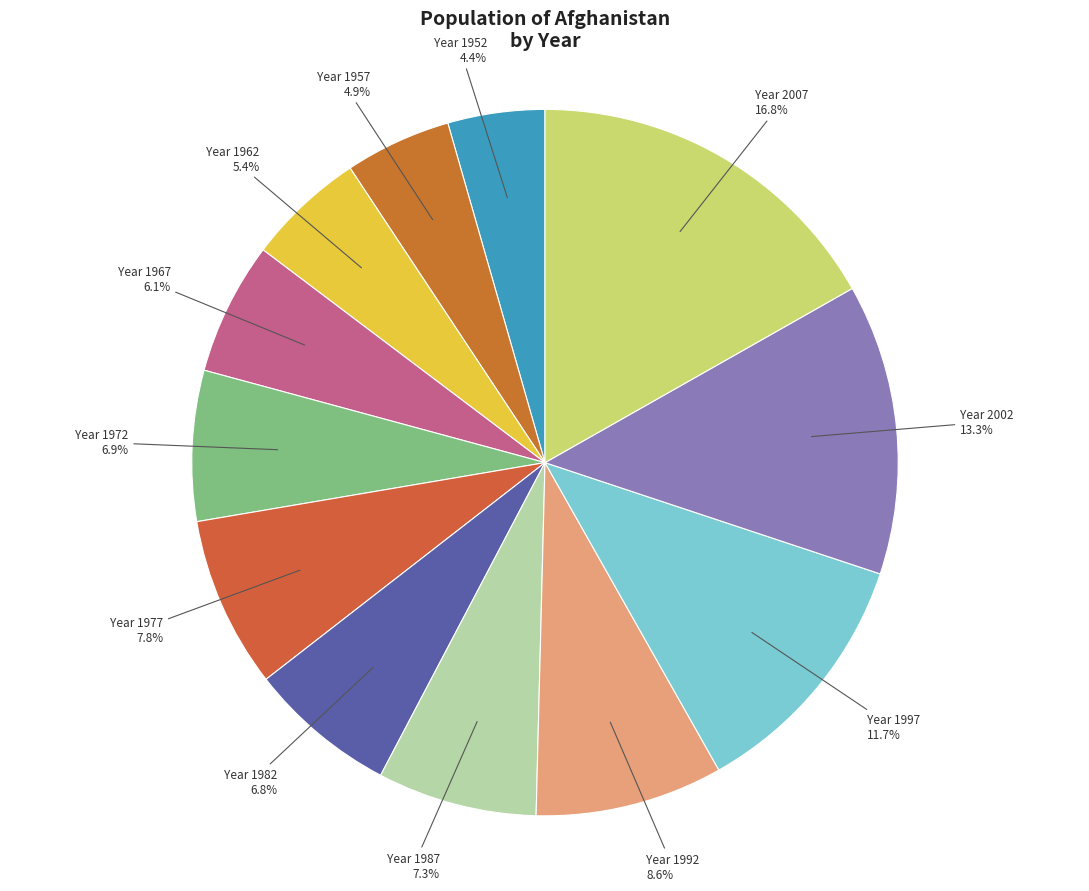

How many slices are in this pie chart?

12